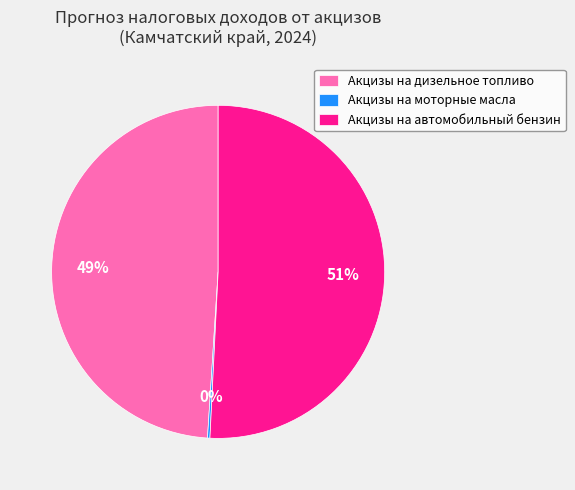

True or false: Акцизы на дизельное топливо accounts for 56% of the total.

False